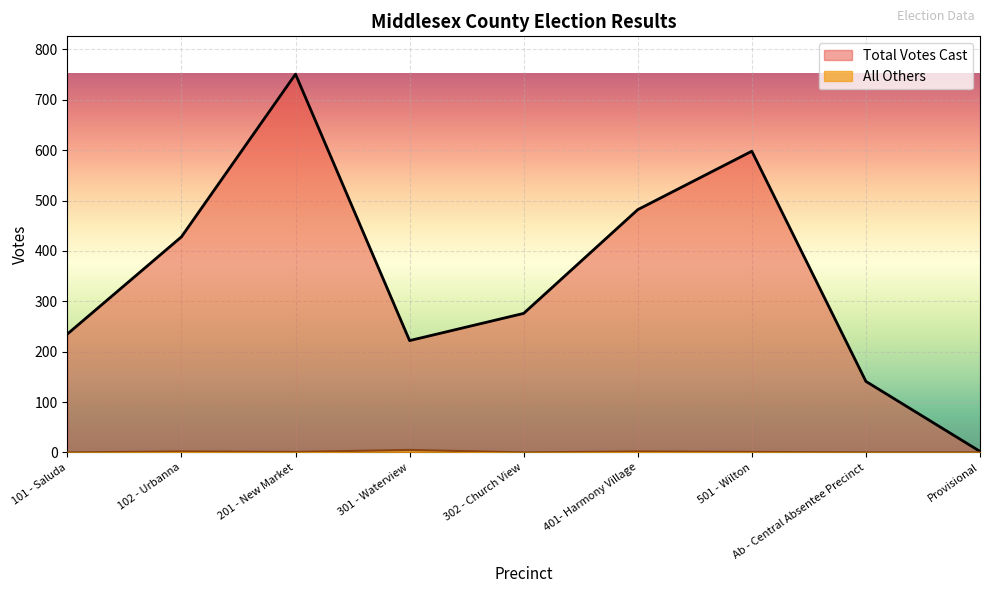

True or false: Total Votes Cast and All Others cross at least once.

False